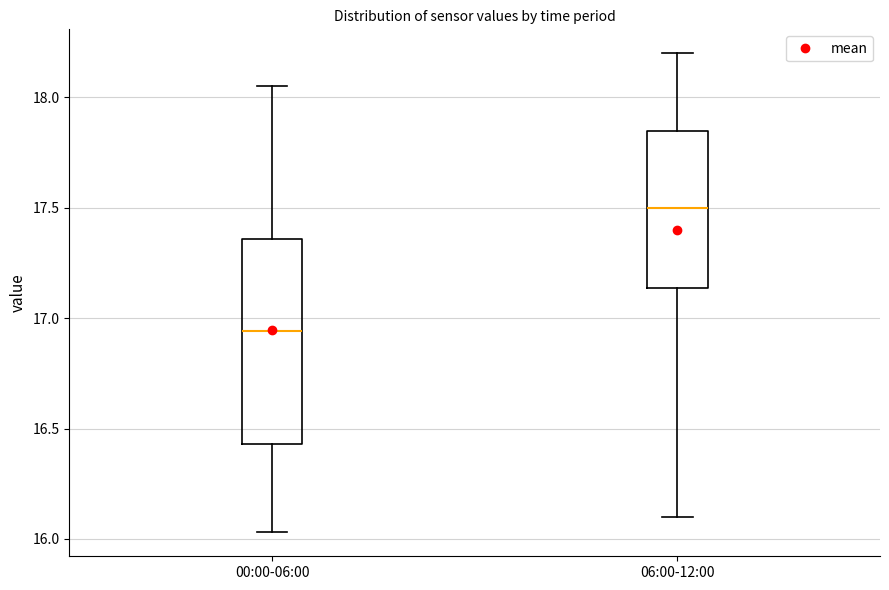

Reading left to right, transcribe this box plot: for each box, give where its median line is, the range the box spans, and where its two whiskers end, as read against the y-axis. The values are not printed on the chart, so give them approximately, as read against the axis.

00:00-06:00: median 16.95, box 16.45 to 17.35, whiskers 16.05 to 18.05
06:00-12:00: median 17.50, box 17.15 to 17.85, whiskers 16.10 to 18.20